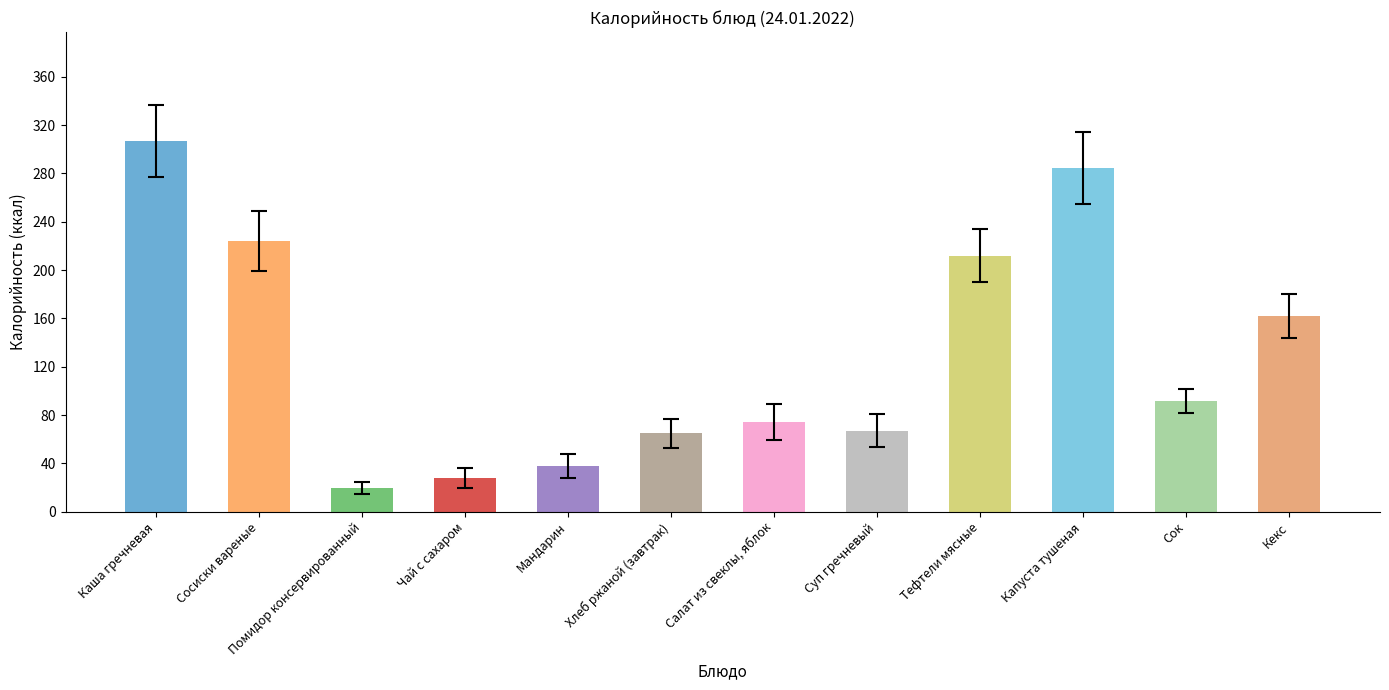

True or false: the data shows 65.0 at Хлеб ржаной (завтрак).

True